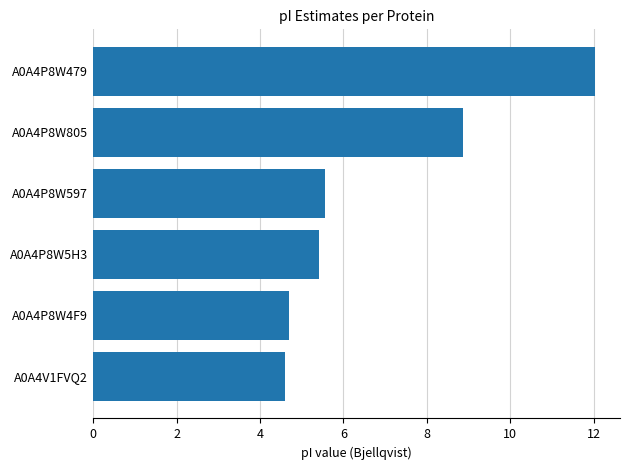

What is the minimum value shown in the chart?

4.6